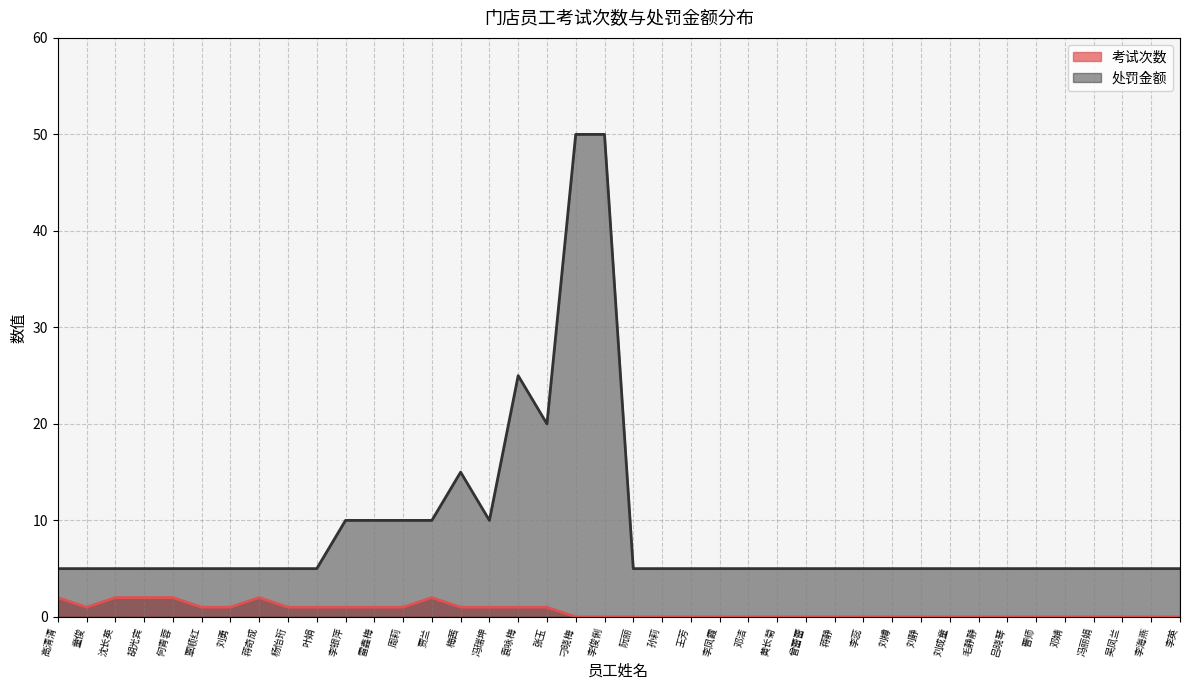

Which series has the widest spread of values?

处罚金额